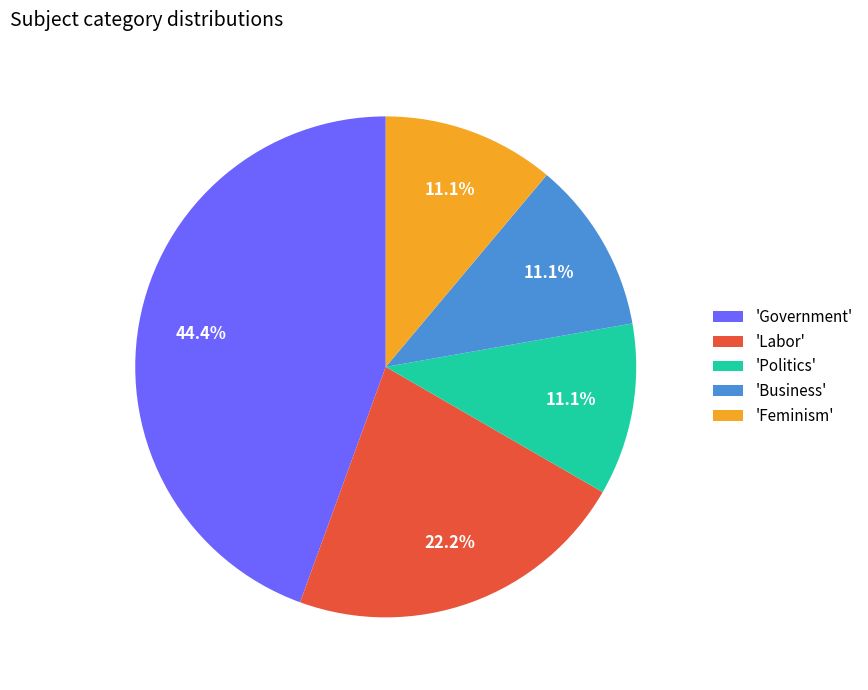

Is there a majority slice in this chart?

No